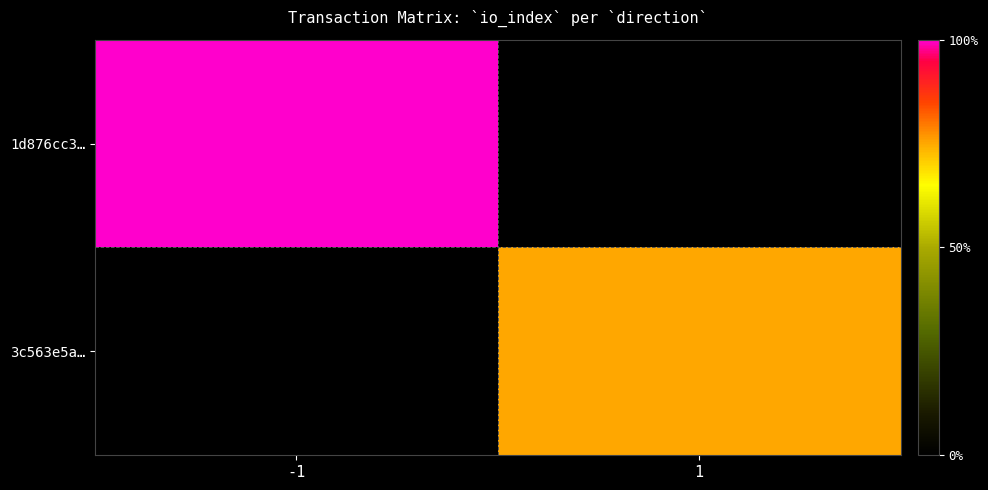

Which category has the lowest value across all series?

1